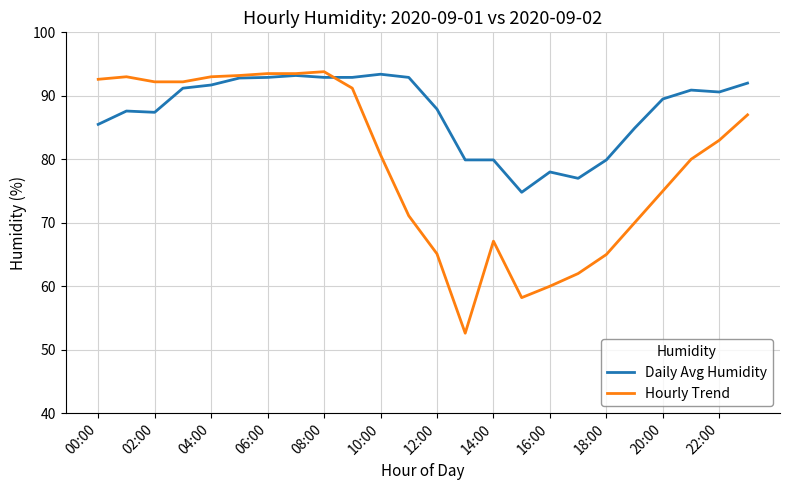

Which series has the largest total across all categories?

Daily Avg Humidity